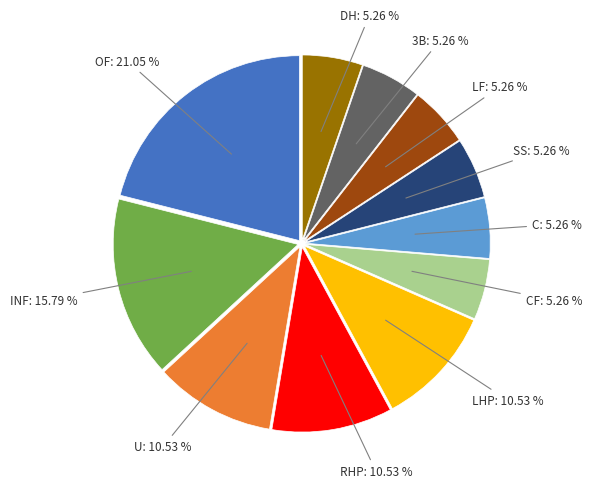

What is the largest slice in the pie chart?

OF: 21.05 %